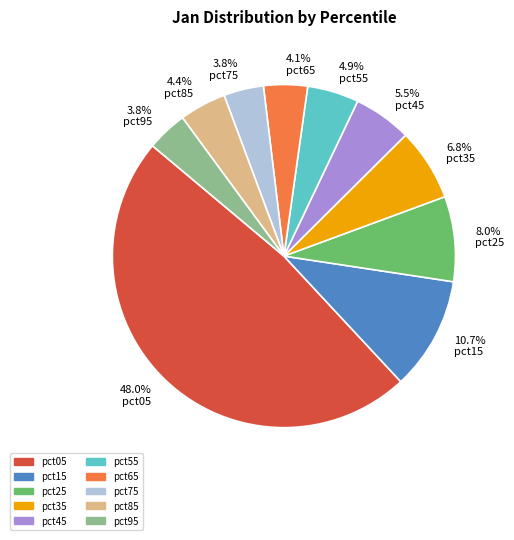

Does any single category account for the majority?

No